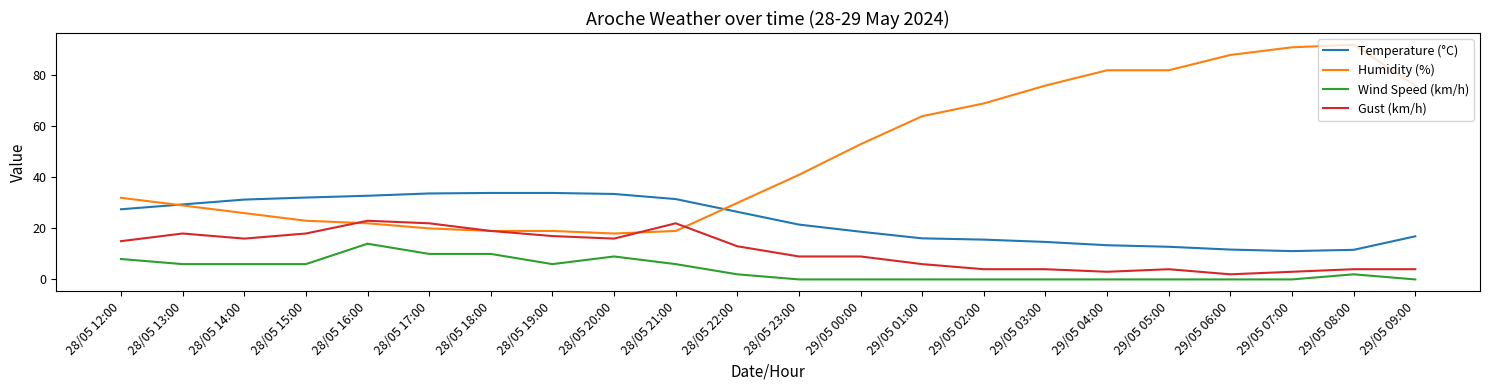

The Humidity (%) series shows 30.0 at 28/05 22:00. True or false?

True